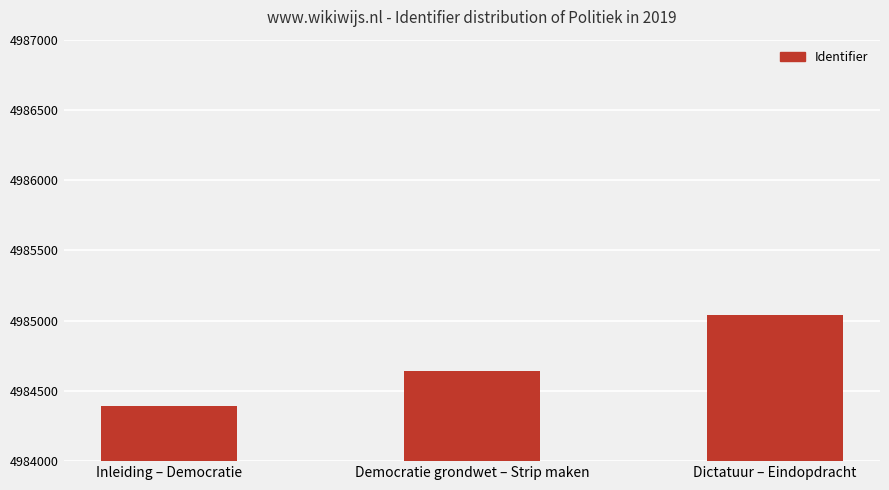

What is the ratio of the value at Democratie grondwet – Strip maken to the value at Dictatuur – Eindopdracht?

1.0